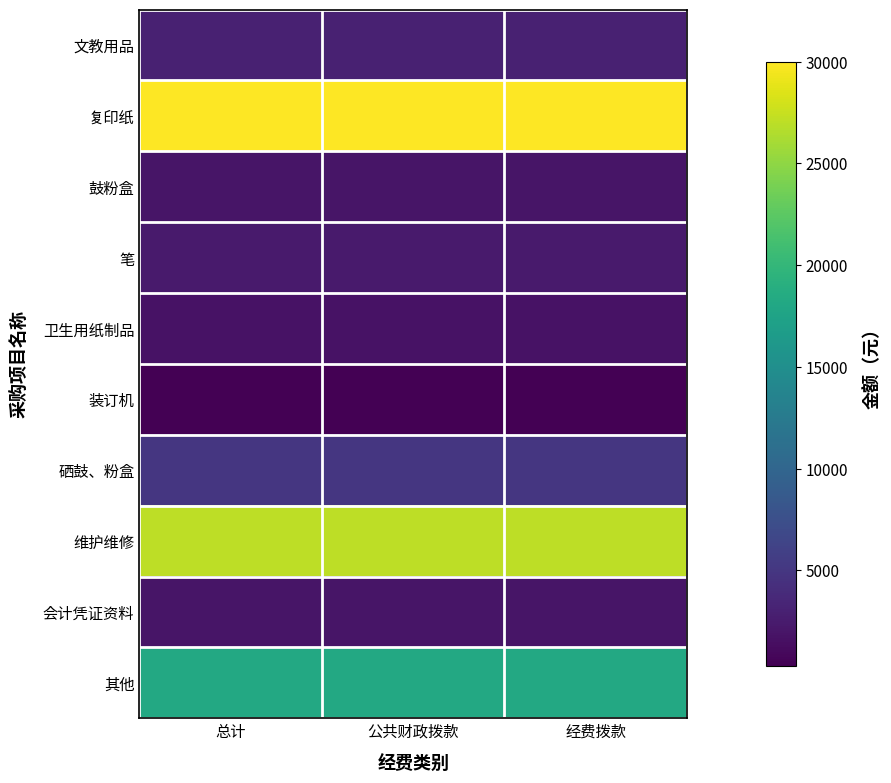

Which series has the largest total across all categories?

复印纸